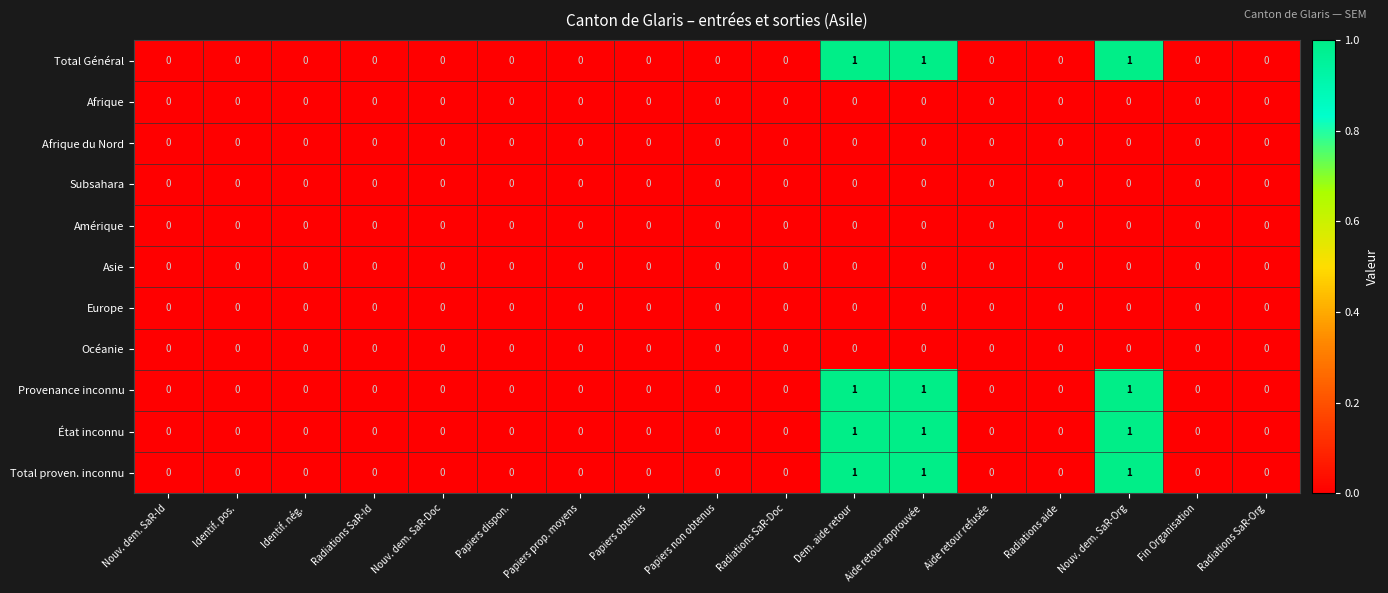

What is the total value across all series at Dem. aide retour?

4